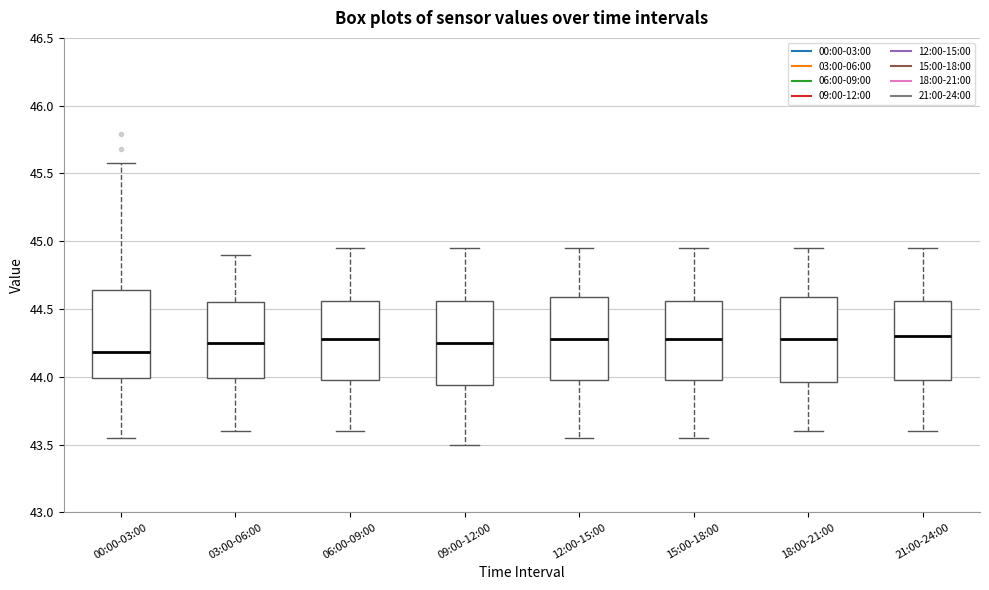

Reading left to right, transcribe this box plot: for each box, give where its median line is, the range the box spans, and where its two whiskers end, as read against the y-axis. The values are not printed on the chart, so give them approximately, as read against the axis.

00:00-03:00: median 44.20, box 44.00 to 44.65, whiskers 43.55 to 45.60
03:00-06:00: median 44.25, box 44.00 to 44.55, whiskers 43.60 to 44.90
06:00-09:00: median 44.30, box 44.00 to 44.55, whiskers 43.60 to 44.95
09:00-12:00: median 44.25, box 43.95 to 44.55, whiskers 43.50 to 44.95
12:00-15:00: median 44.30, box 44.00 to 44.60, whiskers 43.55 to 44.95
15:00-18:00: median 44.30, box 44.00 to 44.55, whiskers 43.55 to 44.95
18:00-21:00: median 44.30, box 43.95 to 44.60, whiskers 43.60 to 44.95
21:00-24:00: median 44.30, box 44.00 to 44.55, whiskers 43.60 to 44.95